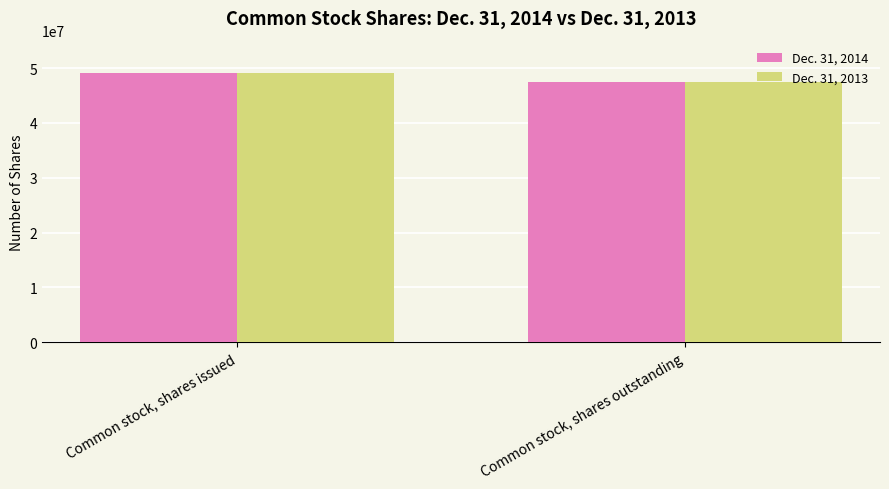

Does the chart contain any negative values?

No